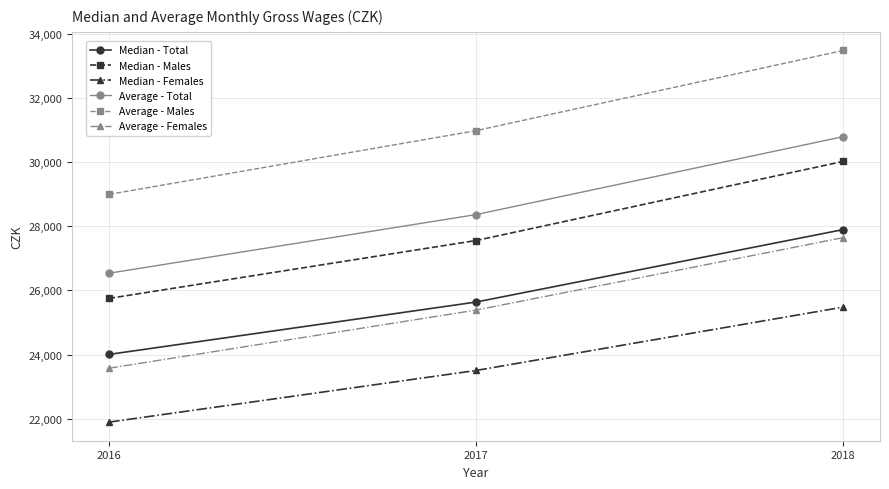

What is the value of the Median - Females point at the 3rd from the left?

25481